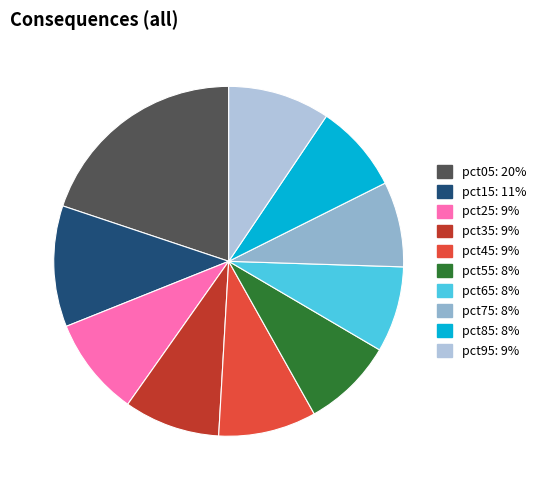

Which slice is the largest?

pct05